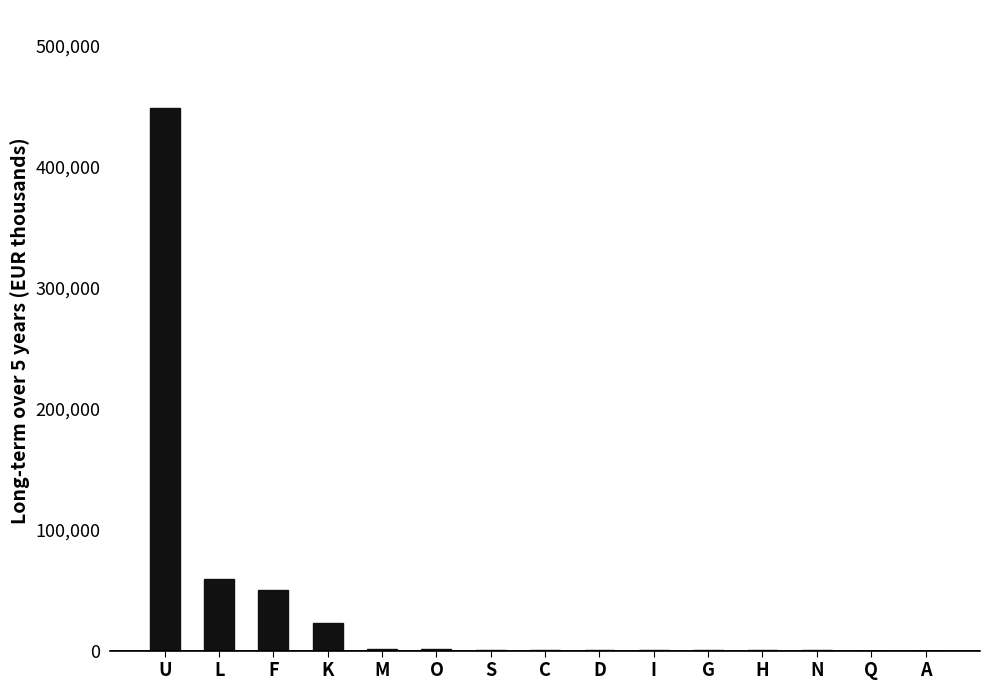

What is the sum of all values?

586482